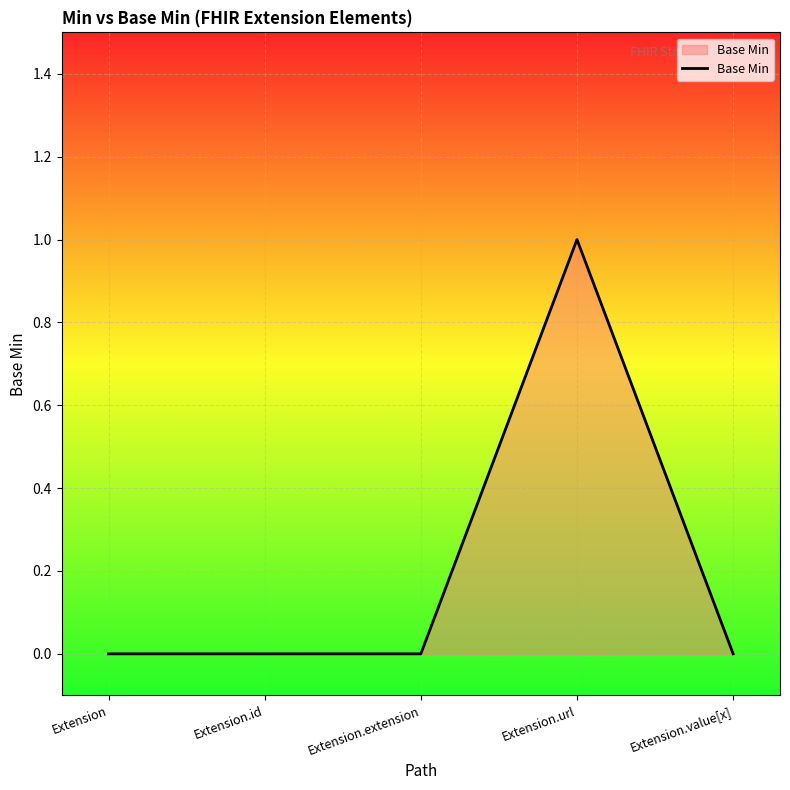

True or false: the data has more than 2 interior local peaks.

False